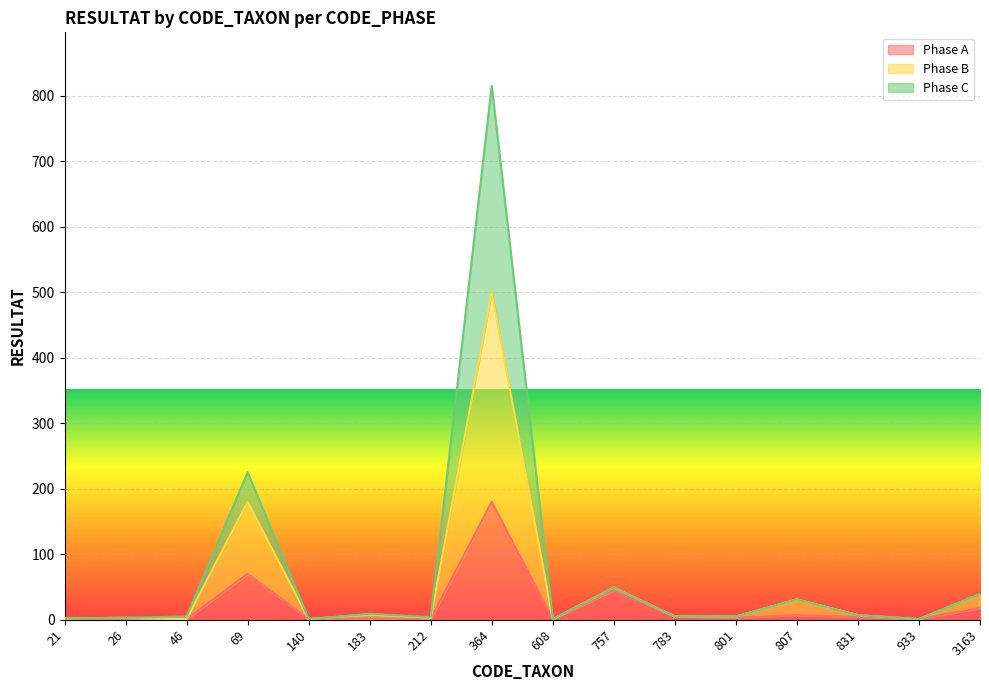

Where is the first local minimum for Phase A?

46